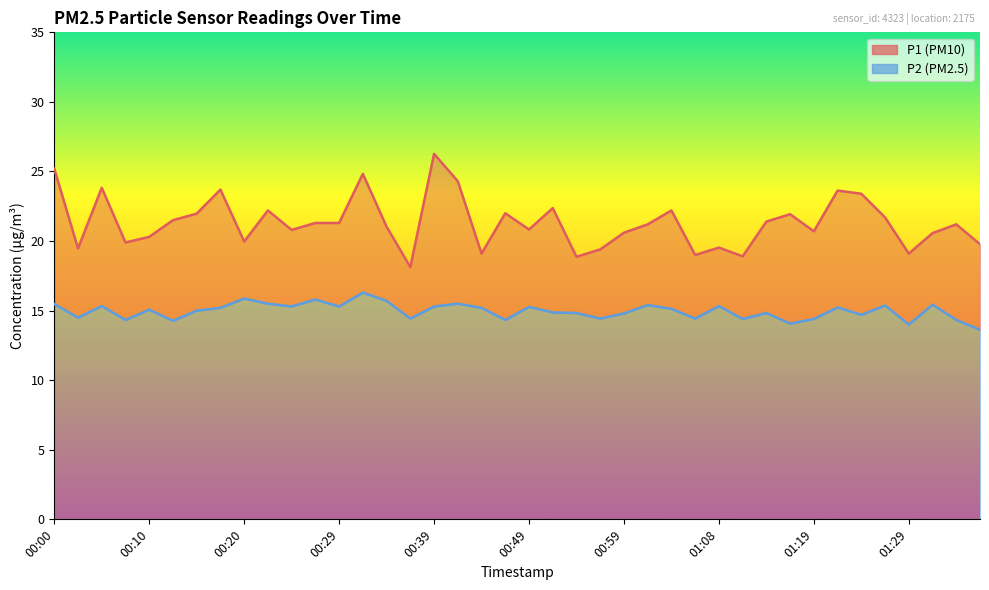

At 01:11, list the series in order from largest to smallest.

P1, P2